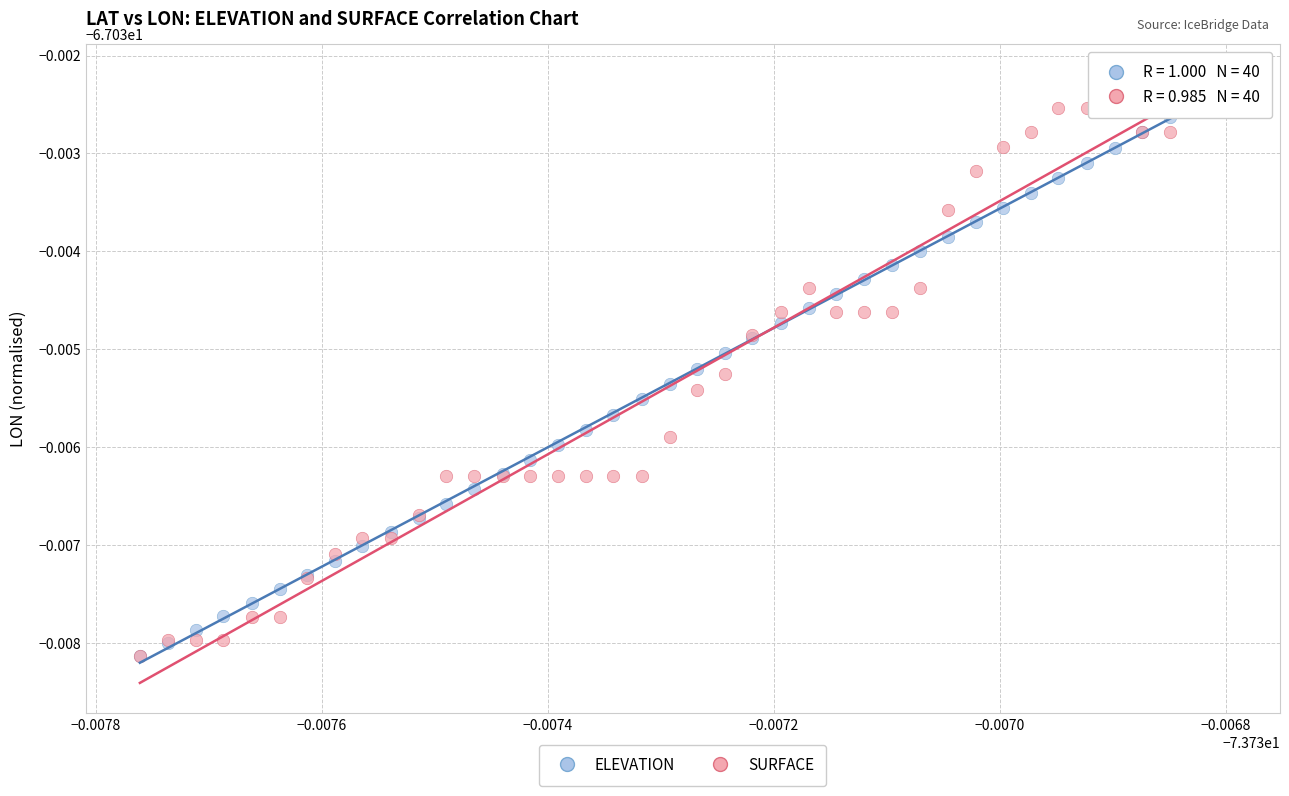

What are all the series names shown in the legend?

ELEVATION, SURFACE